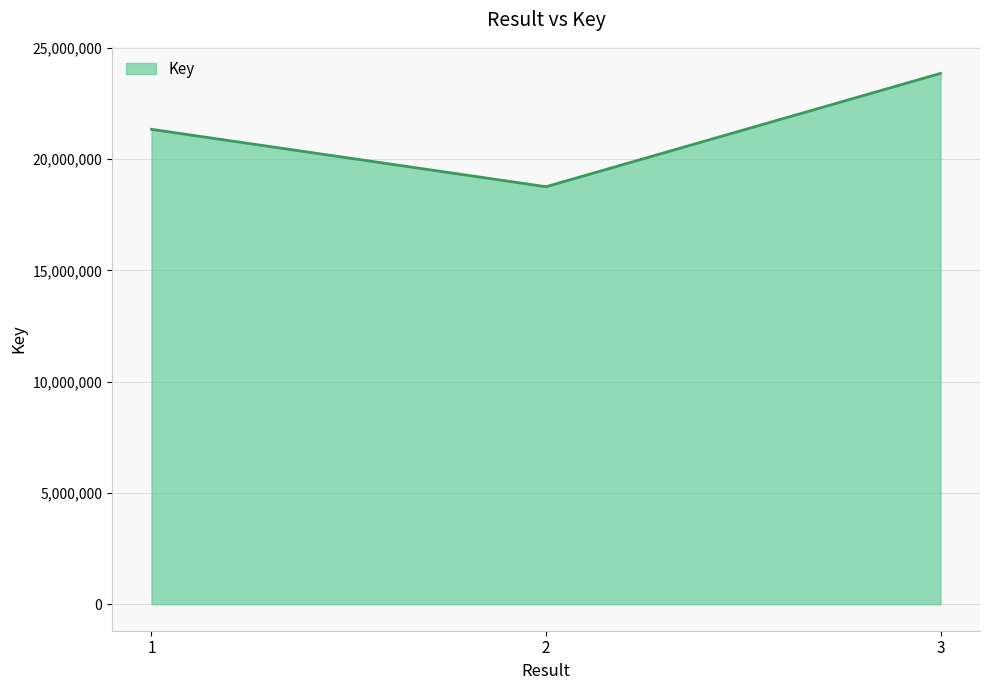

List the labels in order of value, smallest first.

2, 1, 3